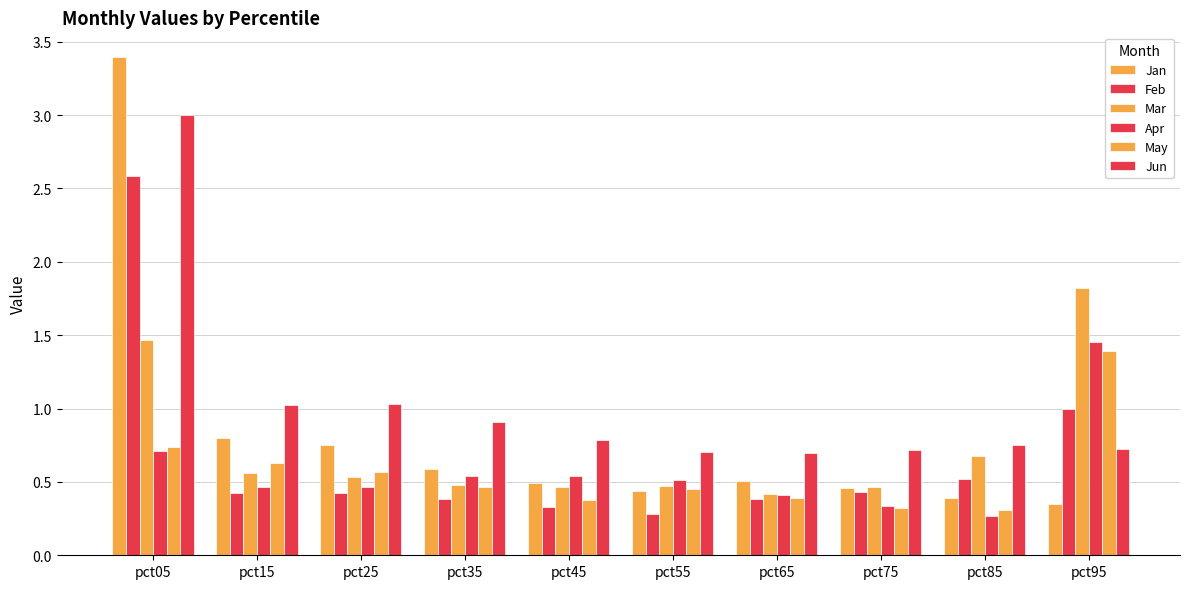

Rank the series by their maximum value, from highest to lowest.

Jan, Jun, Feb, Mar, Apr, May